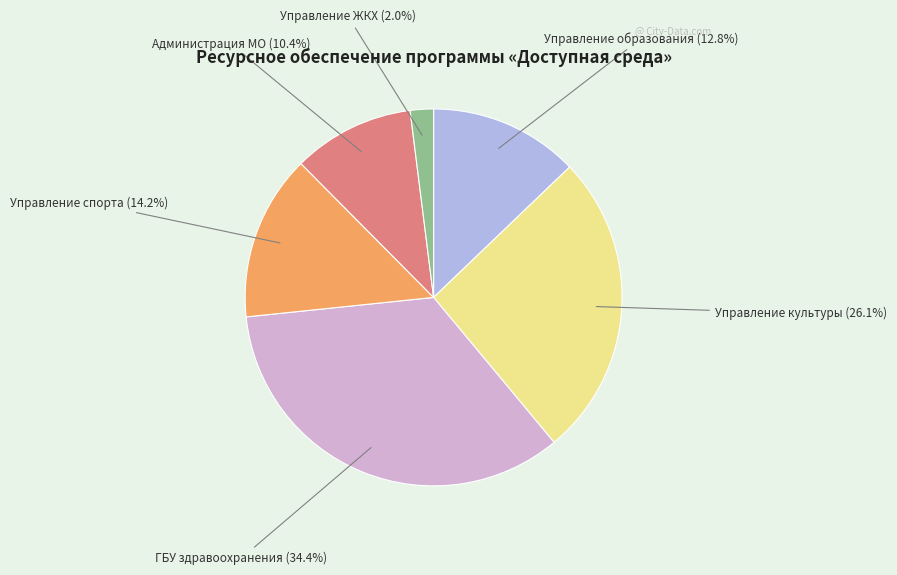

Is there a majority slice in this chart?

No